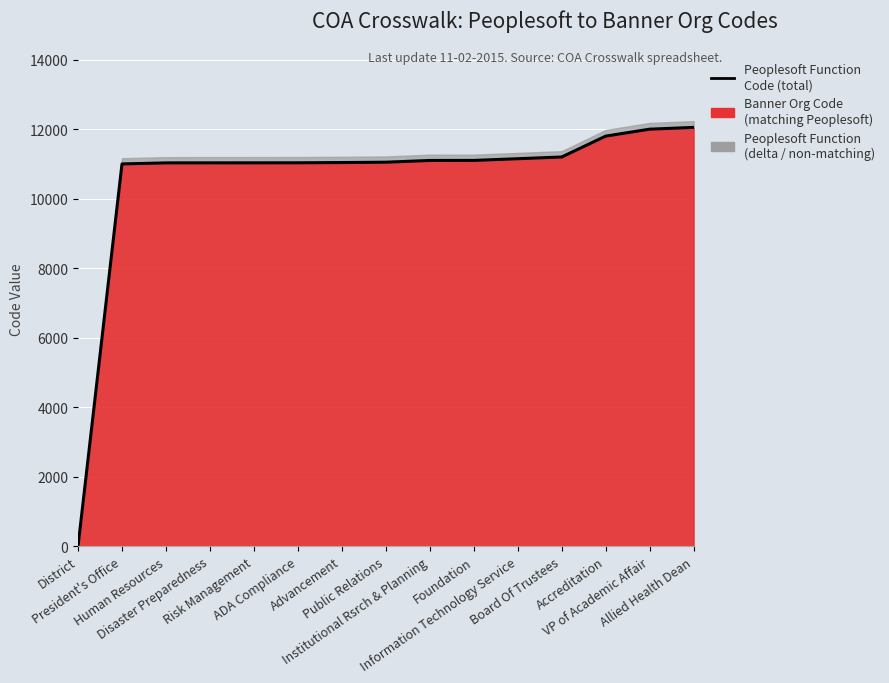

Rank the categories by value from highest to lowest.

Allied Health Dean, VP of Academic Affair, Accreditation, Board Of Trustees, Information Technology Service, Foundation, Institutional Rsrch & Planning, Public Relations, Advancement, ADA Compliance, Risk Management, Disaster Preparedness, Human Resources, President's Office, District